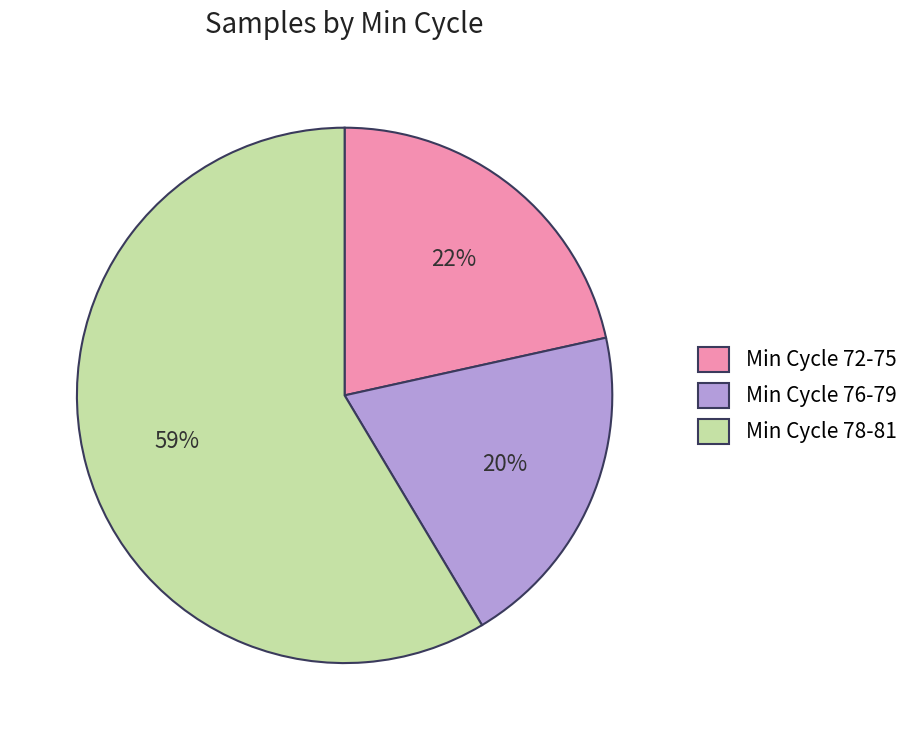

Between Min Cycle 78-81 and Min Cycle 76-79, which is larger?

Min Cycle 78-81